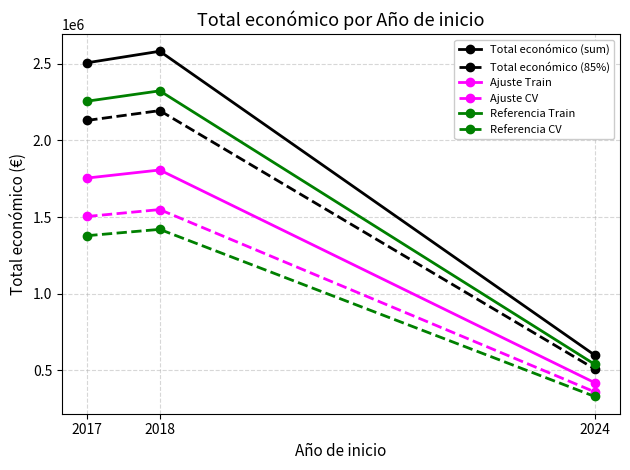

What is the value of the Referencia Train point at the 3rd from the left?

539801.1